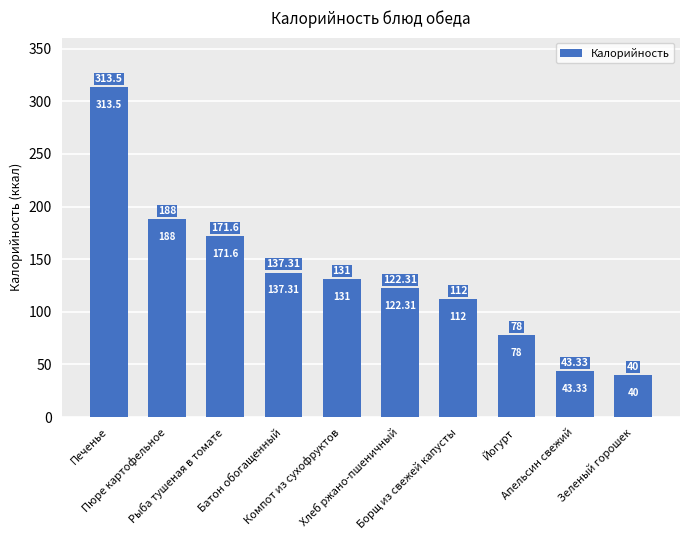

List the labels in order of value, smallest first.

Зеленый горошек, Апельсин свежий, Йогурт, Борщ из свежей капусты, Хлеб ржано-пшеничный, Компот из сухофруктов, Батон обогащенный, Рыба тушеная в томате, Пюре картофельное, Печенье